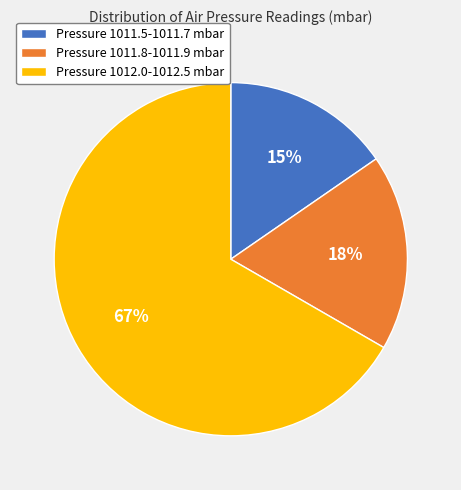

Is the sum of Pressure 1011.5-1011.7 mbar and Pressure 1011.8-1011.9 mbar greater than half?

No